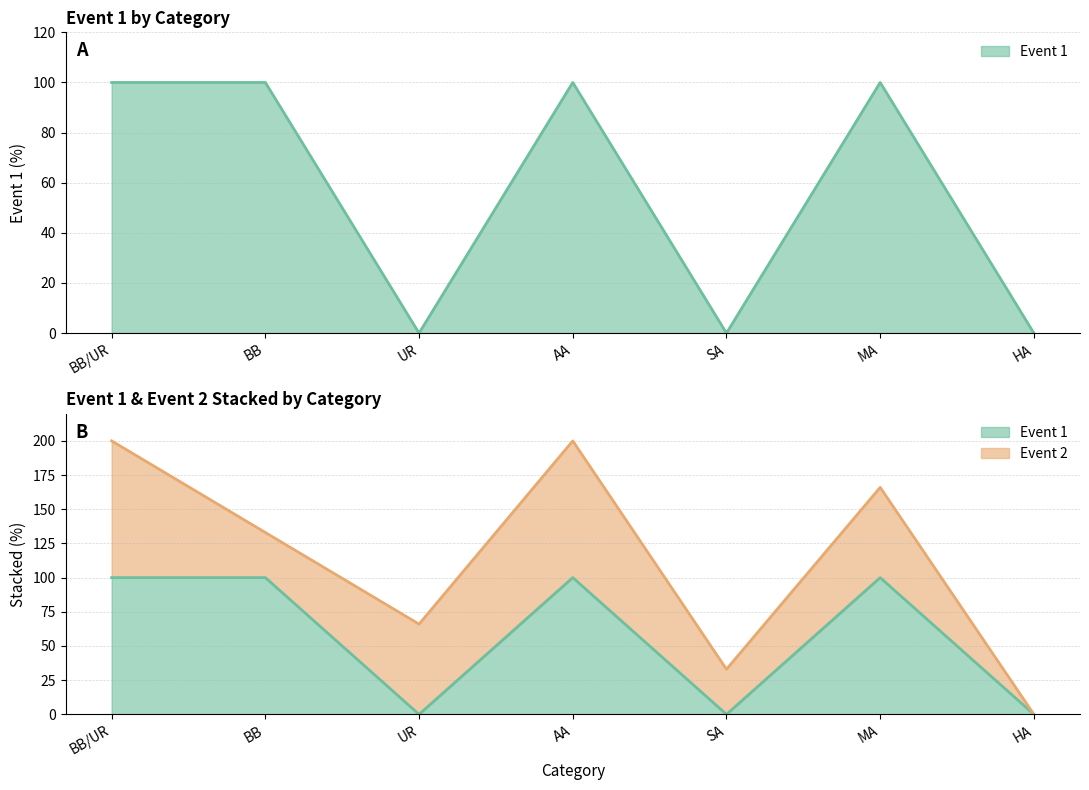

What is the change in value from BB/UR to HA?

-100